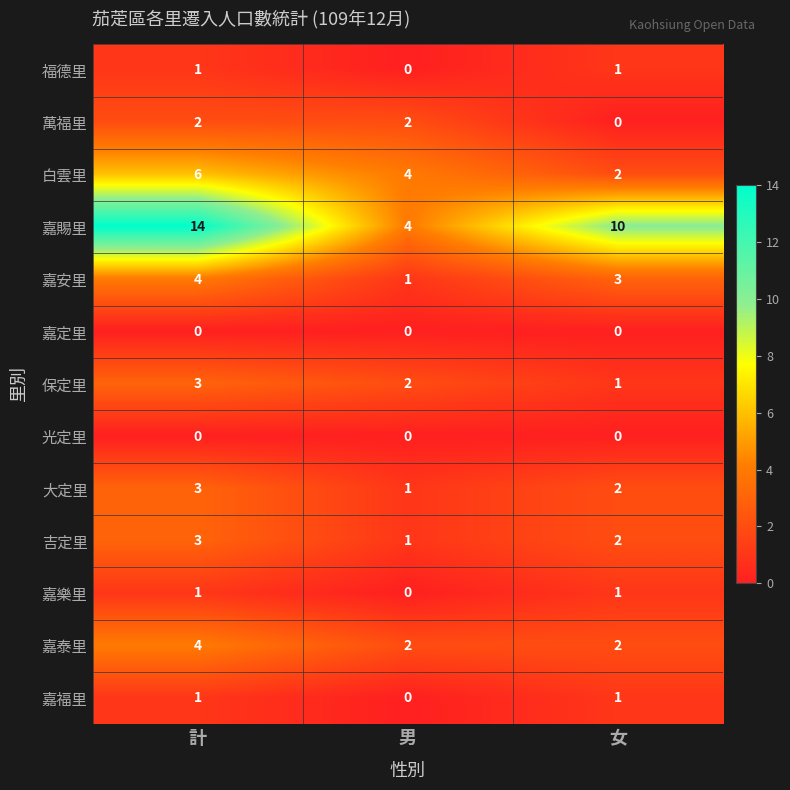

What is the sum of the 萬福里 values at 男 and 計?

4